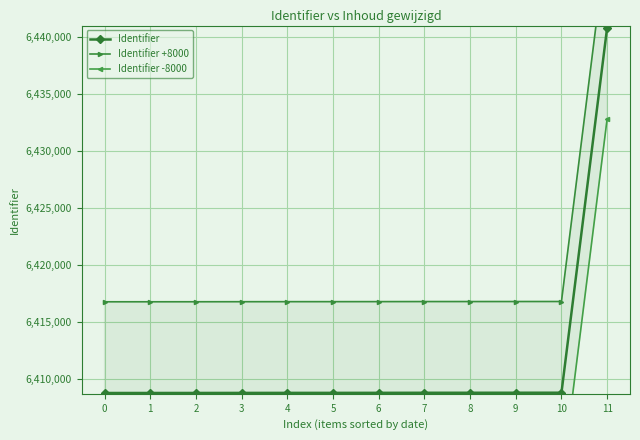

Which series has the widest spread of values?

Identifier